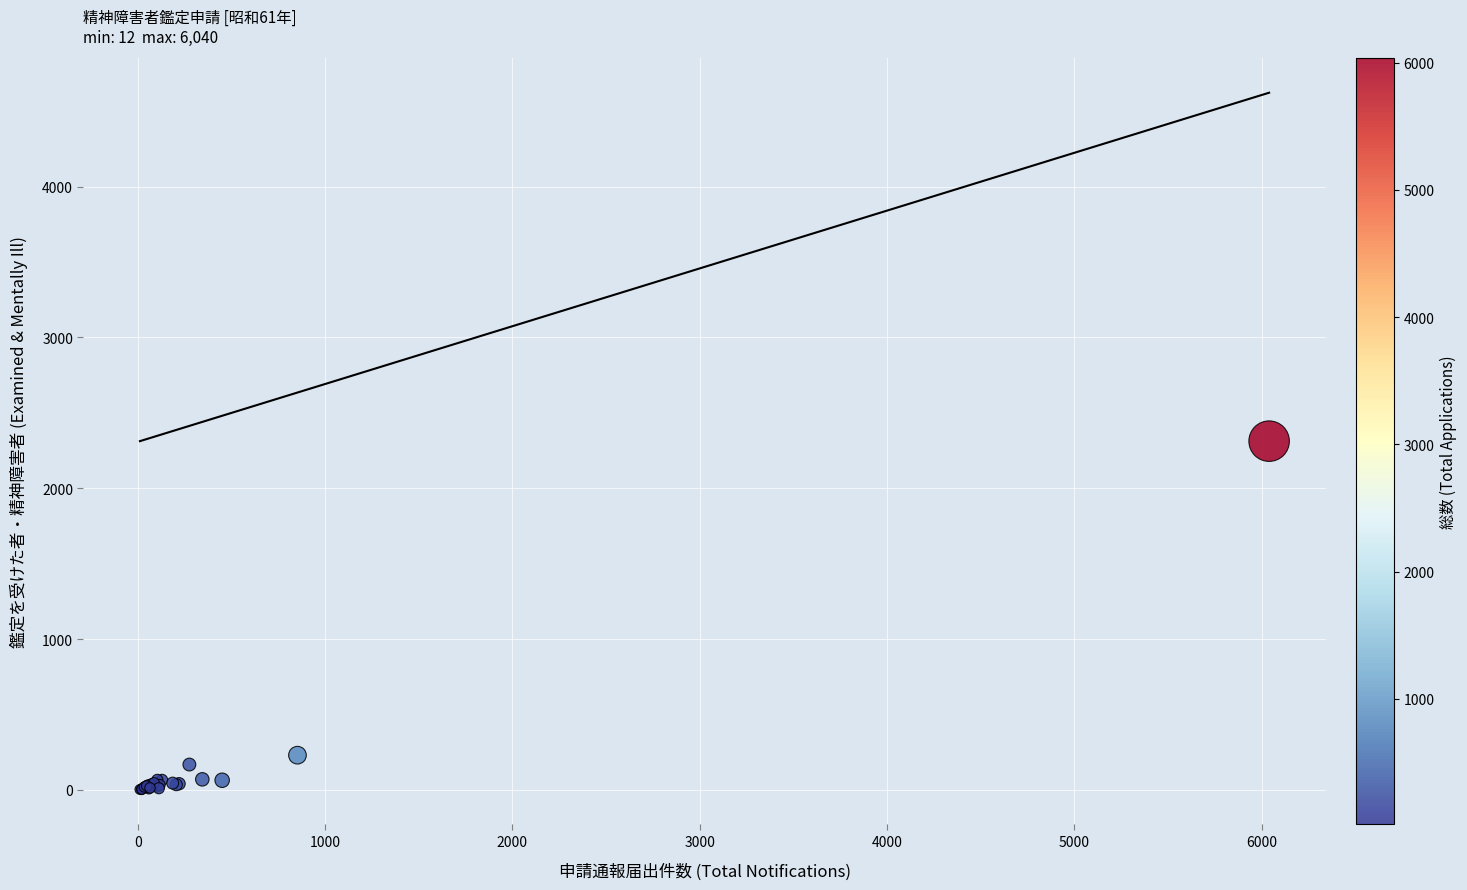

What Y value in the scatter plot is closest to 1158?

232